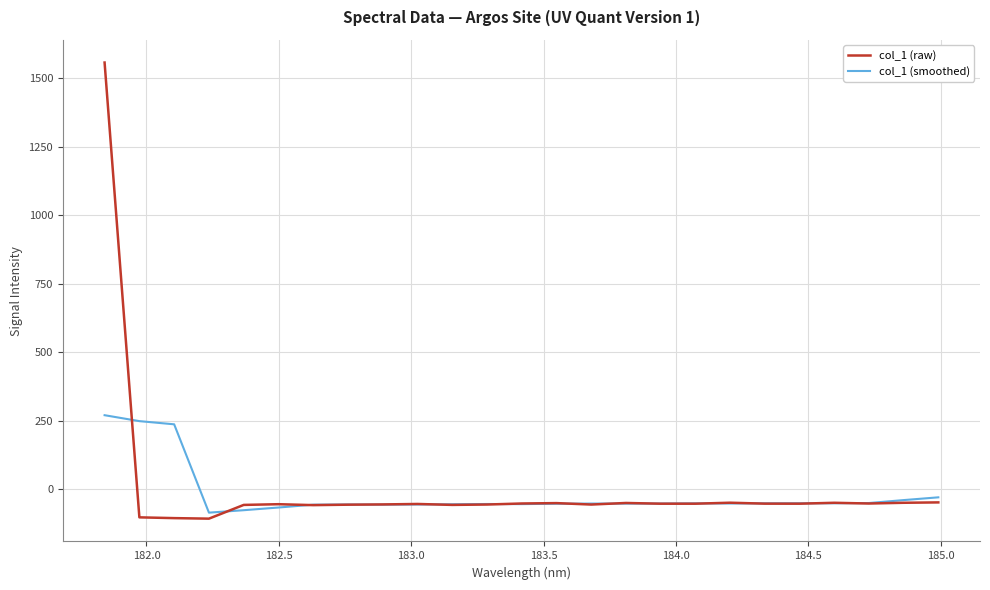

Rank the series by their maximum value, from lowest to highest.

col_1 (smoothed), col_1 (raw)